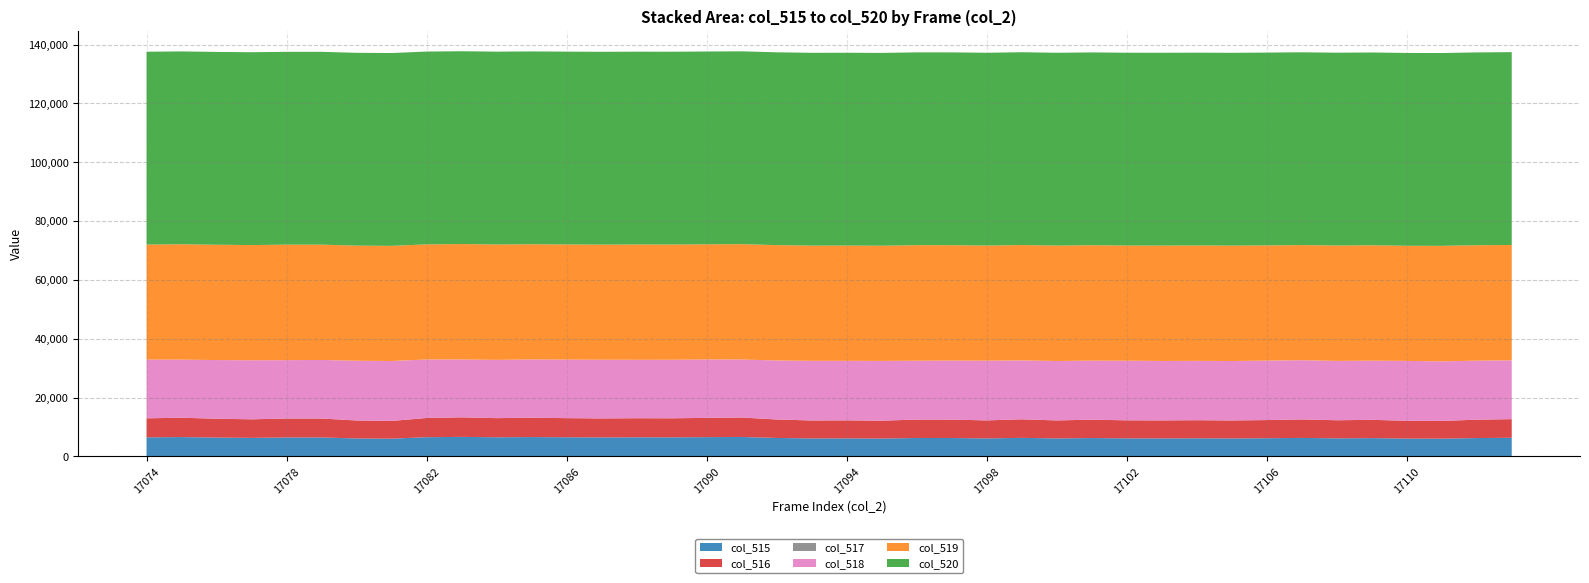

Reading left to right, transcribe all the data shown in this chart.

col_515: 17074=6476	17075=6577	17076=6408	17077=6306	17078=6440	17079=6441	17080=6106	17081=6031	17082=6533	17083=6642	17084=6506	17085=6578	17086=6506	17087=6456	17088=6492	17089=6479	17090=6552	17091=6611	17092=6279	17093=6108	17094=6126	17095=6072	17096=6260	17097=6255	17098=6122	17099=6305	17100=6119	17101=6242	17102=6135	17103=6120	17104=6156	17105=6110	17106=6179	17107=6287	17108=6147	17109=6218	17110=6057	17111=6034	17112=6241	17113=6334
col_516: 17074=6475	17075=6577	17076=6407	17077=6305	17078=6439	17079=6440	17080=6104	17081=6030	17082=6533	17083=6641	17084=6505	17085=6577	17086=6505	17087=6456	17088=6492	17089=6478	17090=6552	17091=6608	17092=6279	17093=6107	17094=6126	17095=6071	17096=6260	17097=6254	17098=6122	17099=6305	17100=6119	17101=6241	17102=6133	17103=6119	17104=6155	17105=6110	17106=6177	17107=6287	17108=6146	17109=6218	17110=6055	17111=6033	17112=6241	17113=6334
col_517: 17074=1	17075=0	17076=1	17077=1	17078=1	17079=1	17080=2	17081=1	17082=0	17083=1	17084=1	17085=1	17086=1	17087=0	17088=0	17089=1	17090=0	17091=3	17092=0	17093=1	17094=0	17095=1	17096=0	17097=1	17098=0	17099=0	17100=0	17101=1	17102=2	17103=1	17104=1	17105=0	17106=2	17107=0	17108=1	17109=0	17110=2	17111=1	17112=0	17113=0
col_518: 17074=19949	17075=19744	17076=19937	17077=20067	17078=19840	17079=19911	17080=20301	17081=20368	17082=19881	17083=19669	17084=19804	17085=19803	17086=19893	17087=19954	17088=19865	17089=19894	17090=19851	17091=19721	17092=20048	17093=20272	17094=20233	17095=20322	17096=20006	17097=20064	17098=20300	17099=20018	17100=20201	17101=20066	17102=20265	17103=20203	17104=20168	17105=20207	17106=20211	17107=20124	17108=20173	17109=20103	17110=20352	17111=20242	17112=20066	17113=19991
col_519: 17074=39110	17075=39214	17076=39190	17077=39162	17078=39255	17079=39183	17080=39128	17081=39136	17082=39121	17083=39224	17084=39225	17085=39154	17086=39136	17087=39125	17088=39178	17089=39162	17090=39132	17091=39203	17092=39208	17093=39155	17094=39176	17095=39141	17096=39269	17097=39216	17098=39113	17099=39212	17100=39215	17101=39227	17102=39135	17103=39212	17104=39211	17105=39218	17106=39145	17107=39124	17108=39215	17109=39214	17110=39126	17111=39259	17112=39228	17113=39210
col_520: 17074=65535	17075=65535	17076=65535	17077=65535	17078=65535	17079=65535	17080=65535	17081=65535	17082=65535	17083=65535	17084=65535	17085=65535	17086=65535	17087=65535	17088=65535	17089=65535	17090=65535	17091=65535	17092=65535	17093=65535	17094=65535	17095=65535	17096=65535	17097=65535	17098=65535	17099=65535	17100=65535	17101=65535	17102=65535	17103=65535	17104=65535	17105=65535	17106=65535	17107=65535	17108=65535	17109=65535	17110=65535	17111=65535	17112=65535	17113=65535